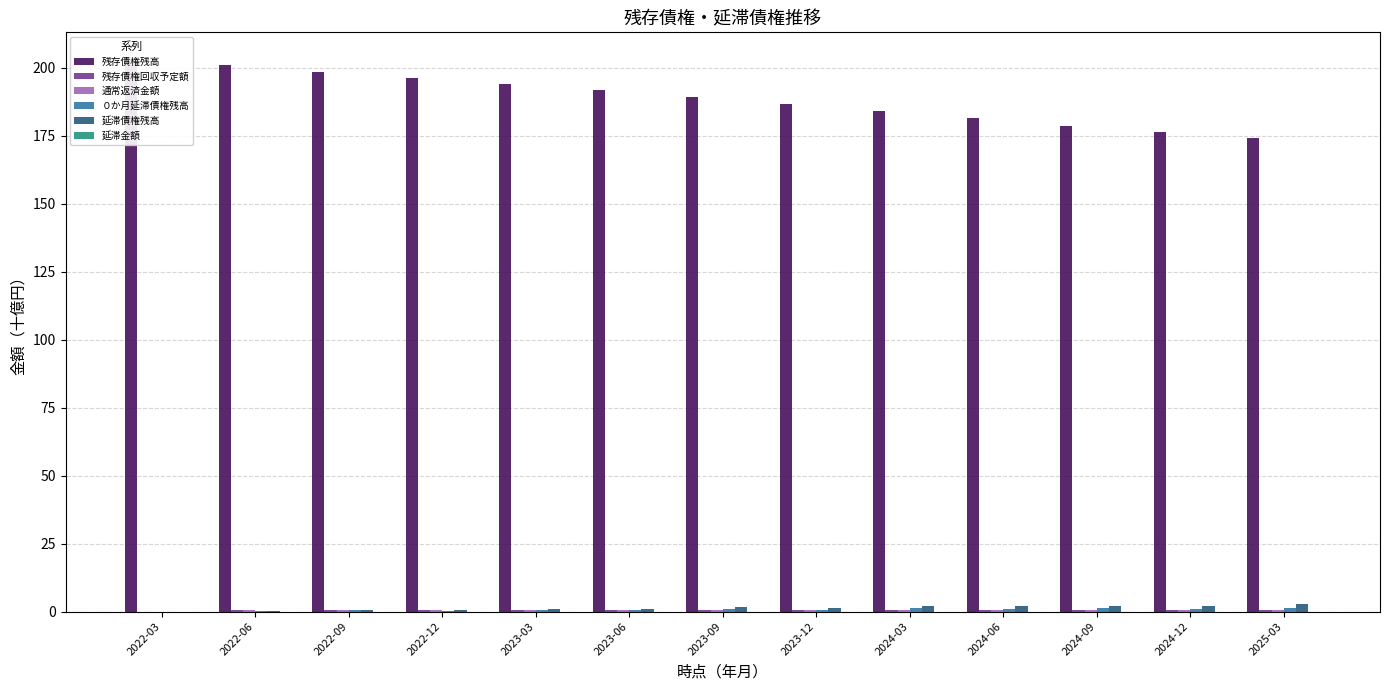

Which series has the largest total across all categories?

残存債権残高